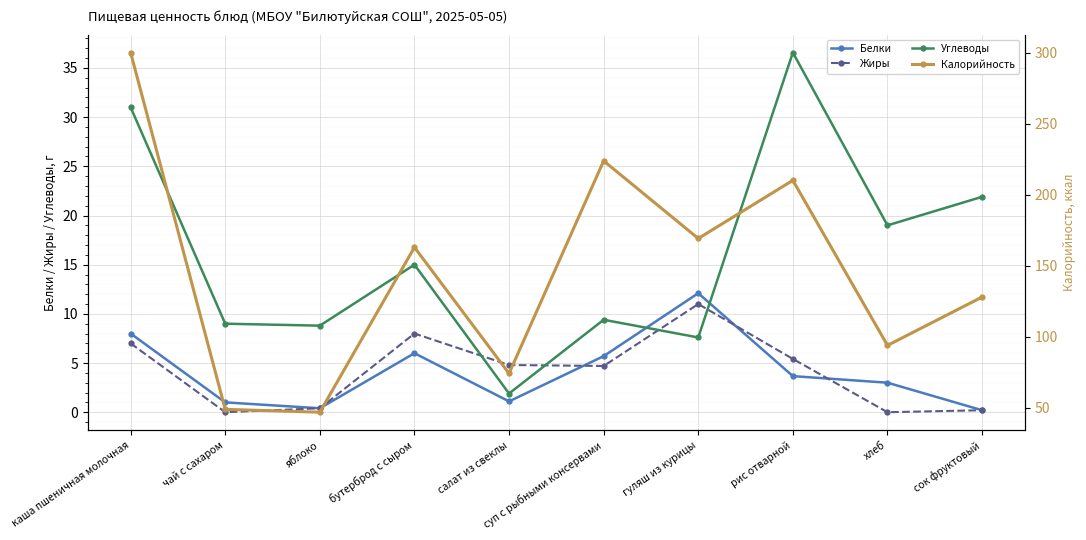

True or false: Углеводы has more than 2 points higher than both neighbors.

True